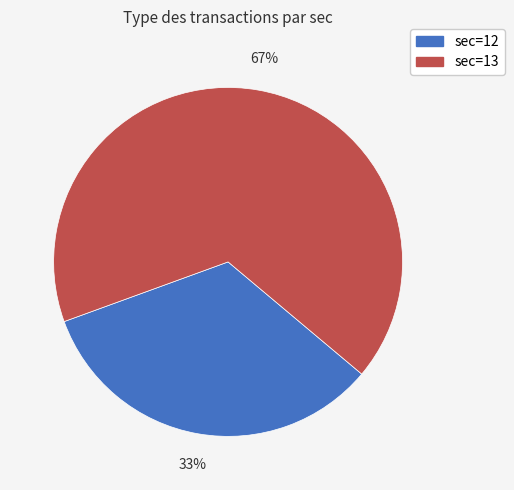

What percentage is the sec=12 slice, to the nearest percent?

33%